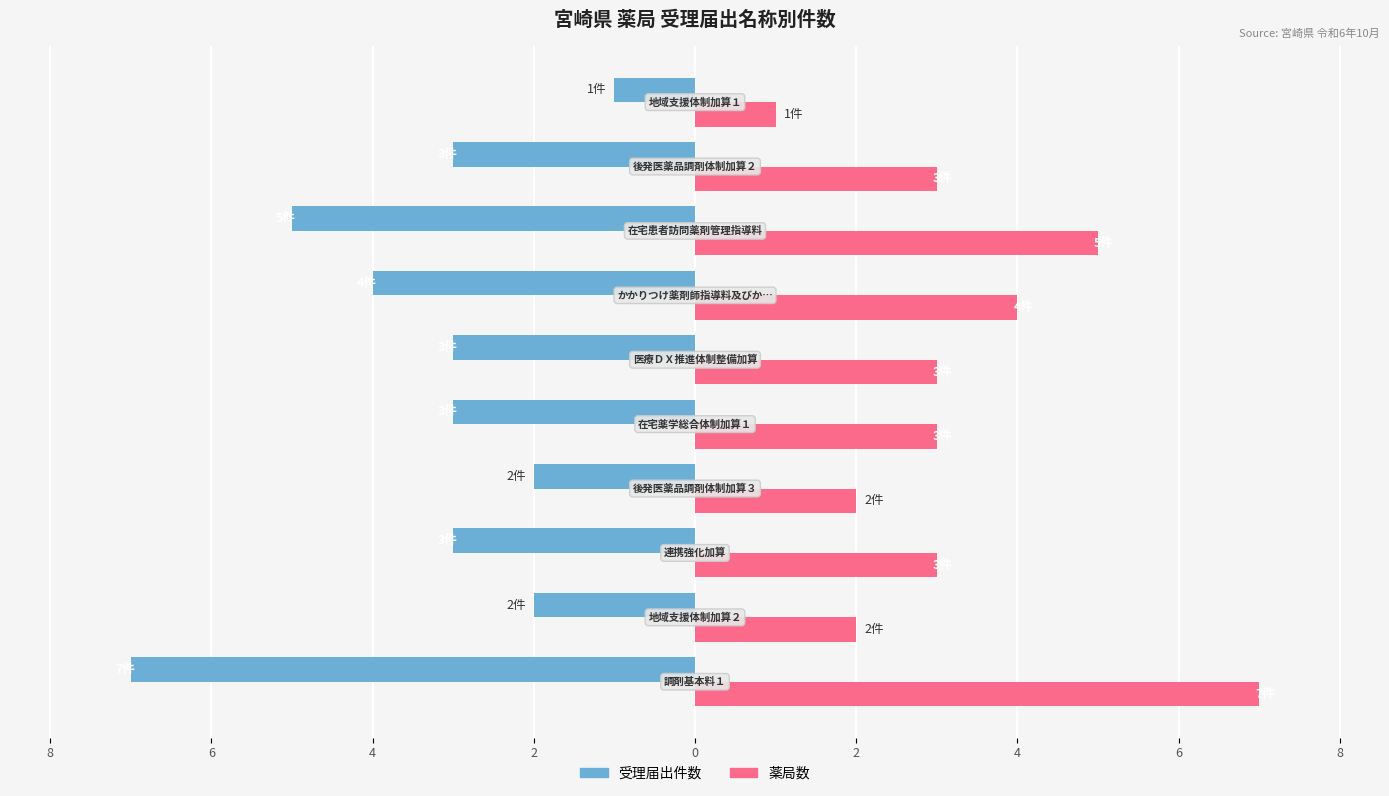

Are the bars horizontal?

Yes